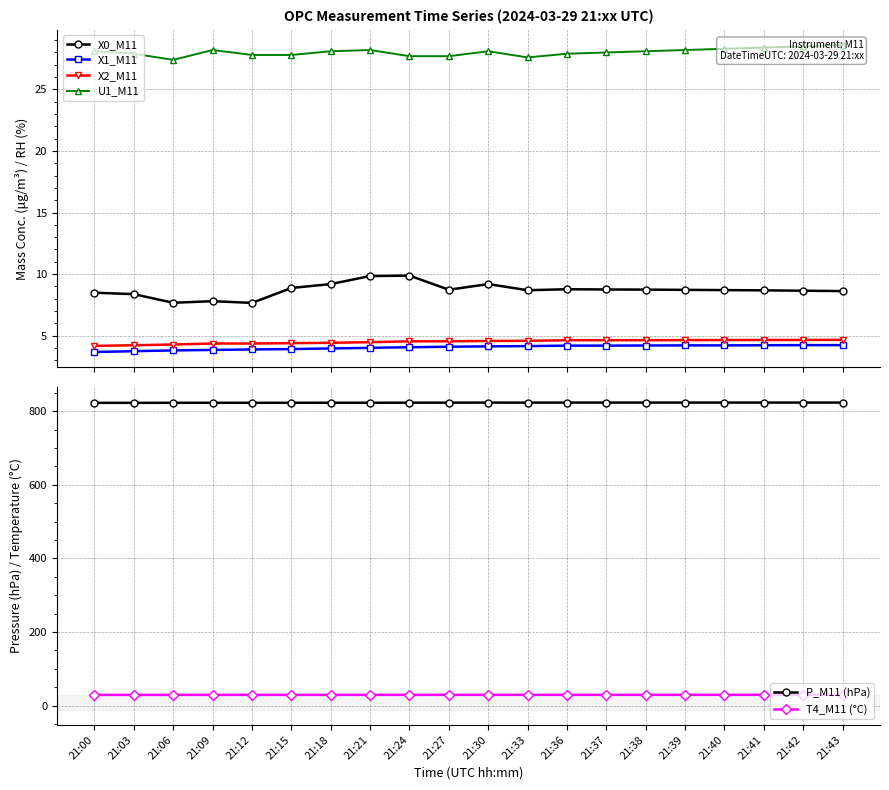

What is the average value of the T4_M11 (°C) series?

29.1